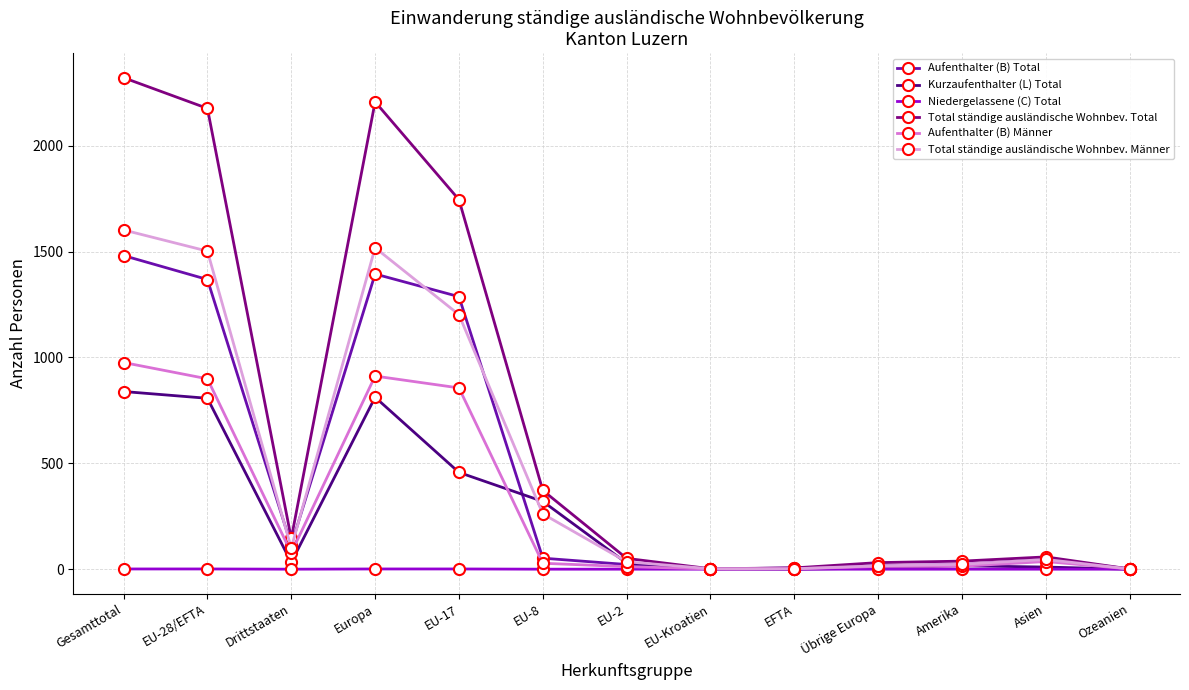

The value of Aufenthalter (B) Total at Ozeanien is 1. True or false?

True